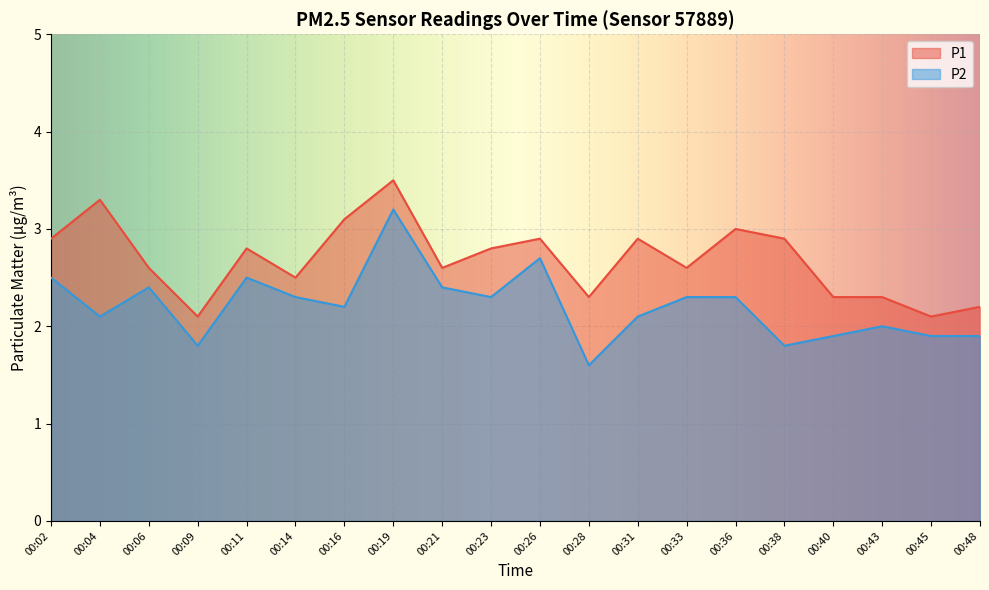

Where is the first local maximum for P1?

00:04